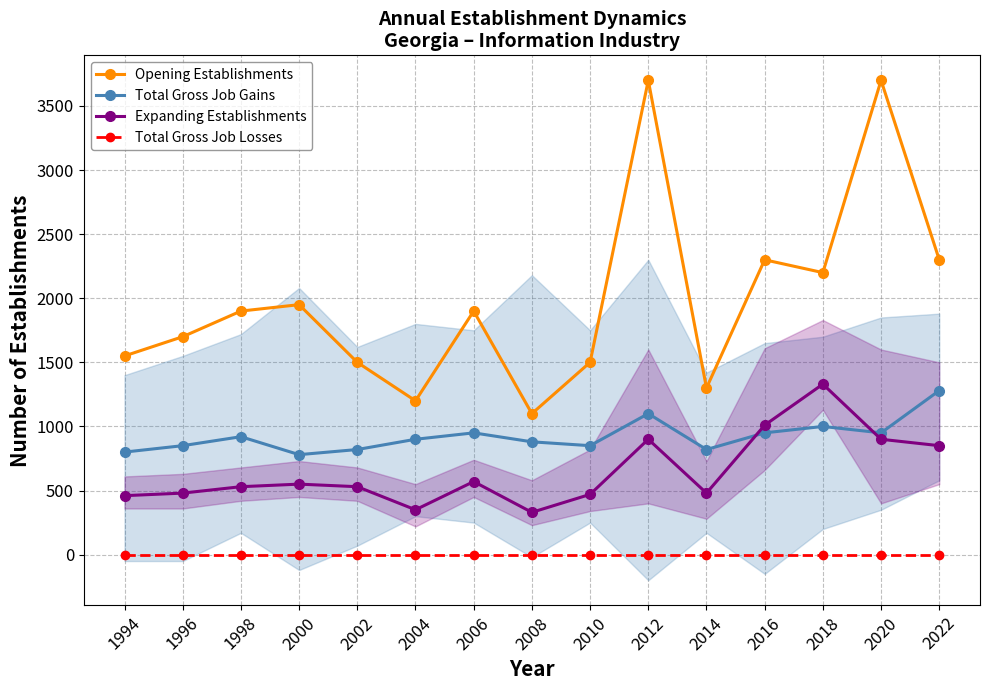

Where does the Expanding Establishments series first go above 530?

2000